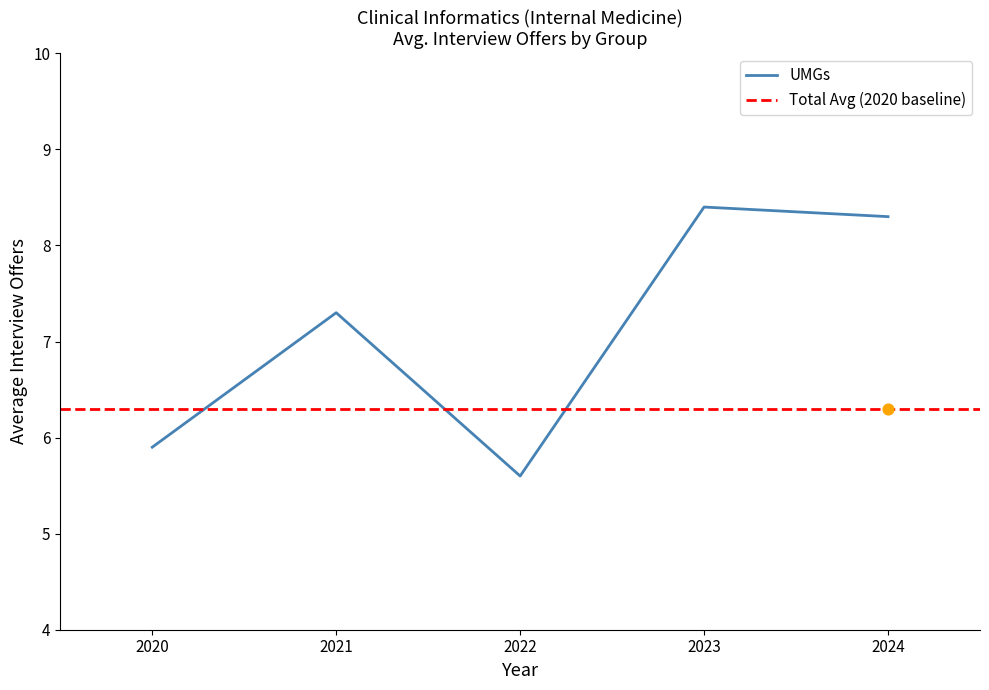

Which has a higher value, 2024 or 2021?

2024